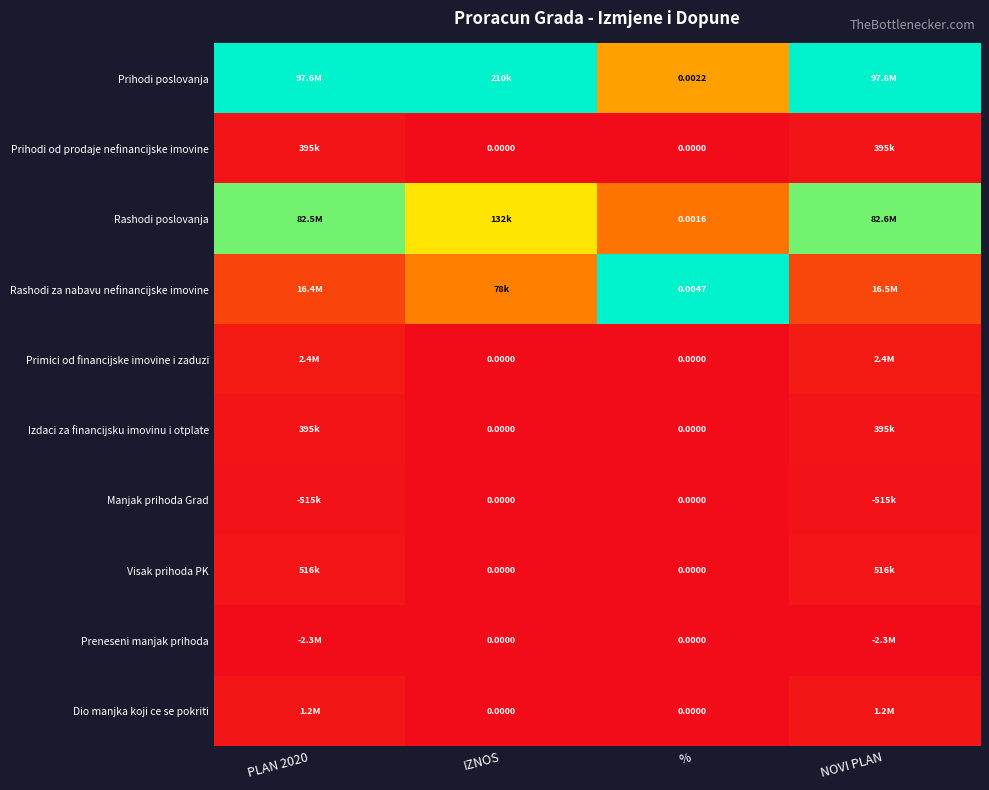

How many positive values does the Dio manjka koji ce se pokriti series have?

2